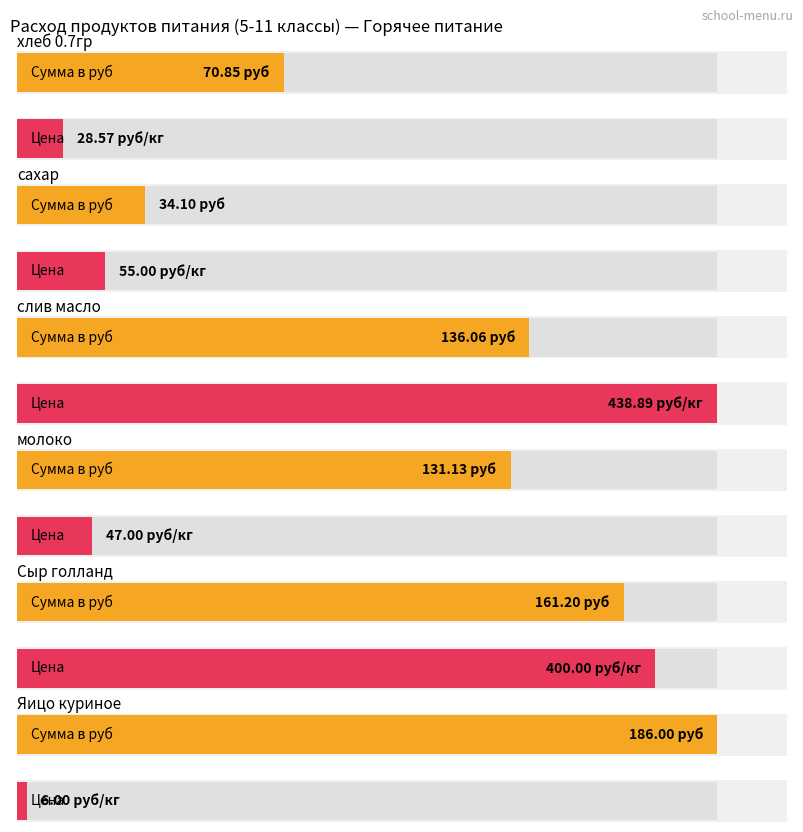

List the labels in order of Цена value, smallest first.

Яицо куриное, хлеб 0.7гр, молоко, сахар, Сыр голланд, слив масло